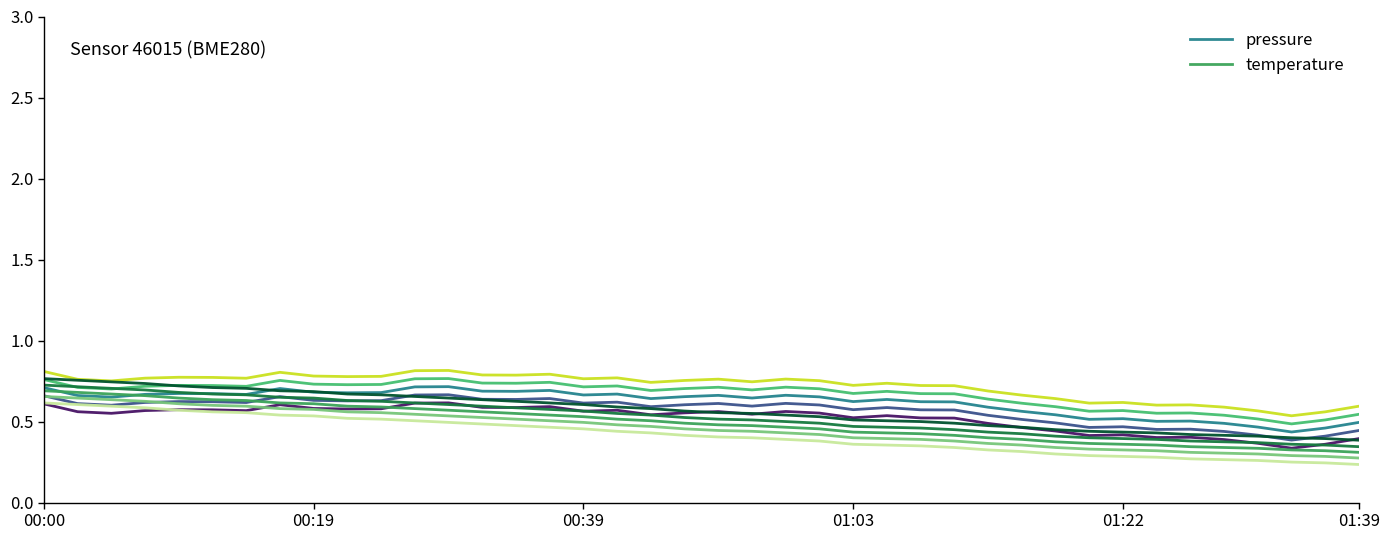

The pressure series shows 0.9 at 00:00. True or false?

False